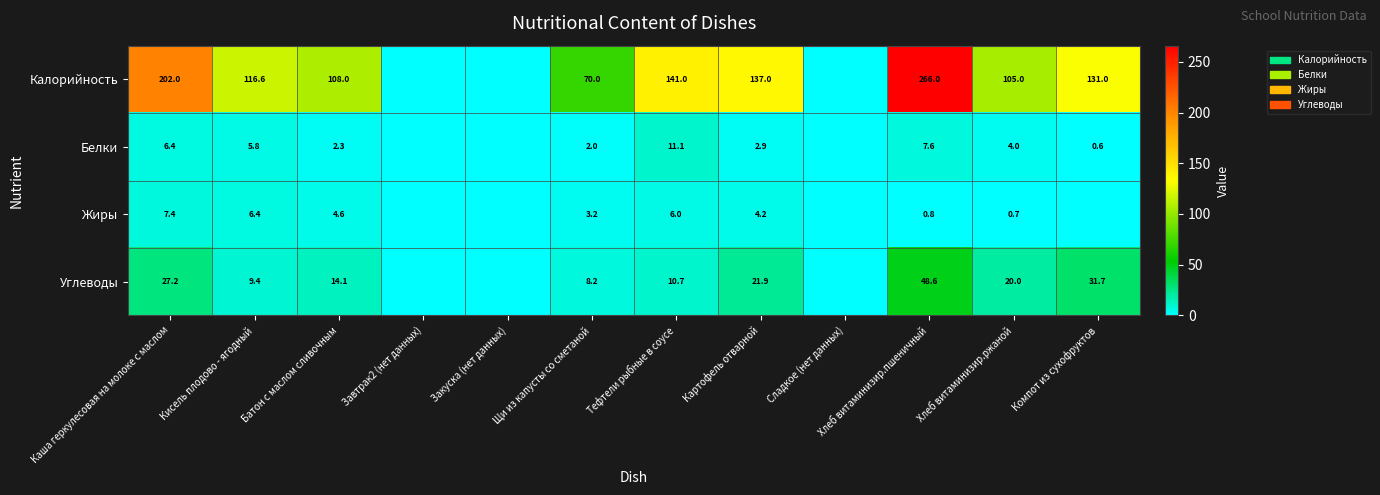

What is the total value across all series at Батон с маслом сливочным?

129.0